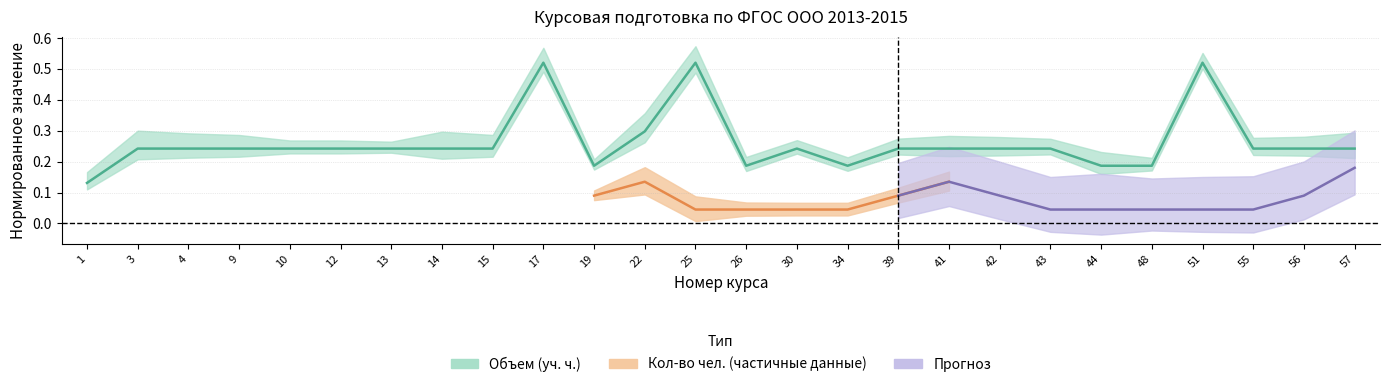

The value at 51 is 0.3. True or false?

False